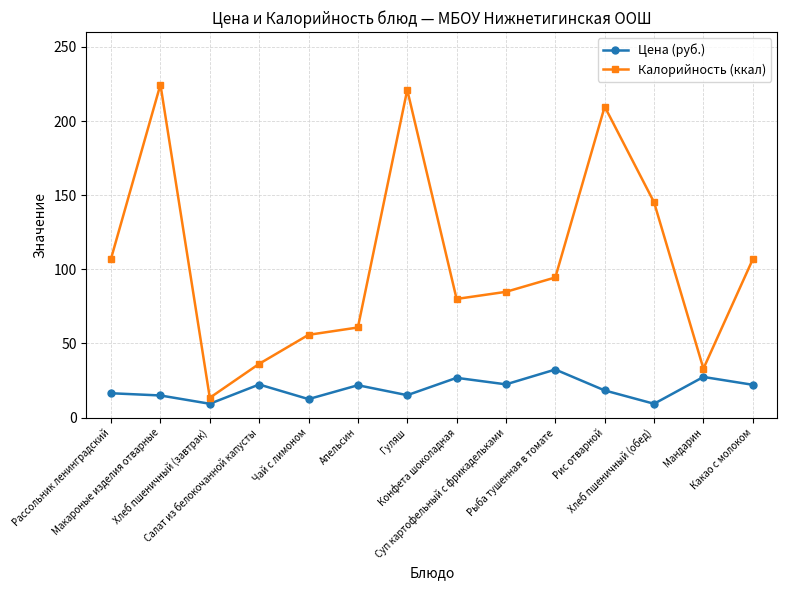

At which label does Калорийность (ккал) reach its minimum?

Хлеб пшеничный (завтрак)